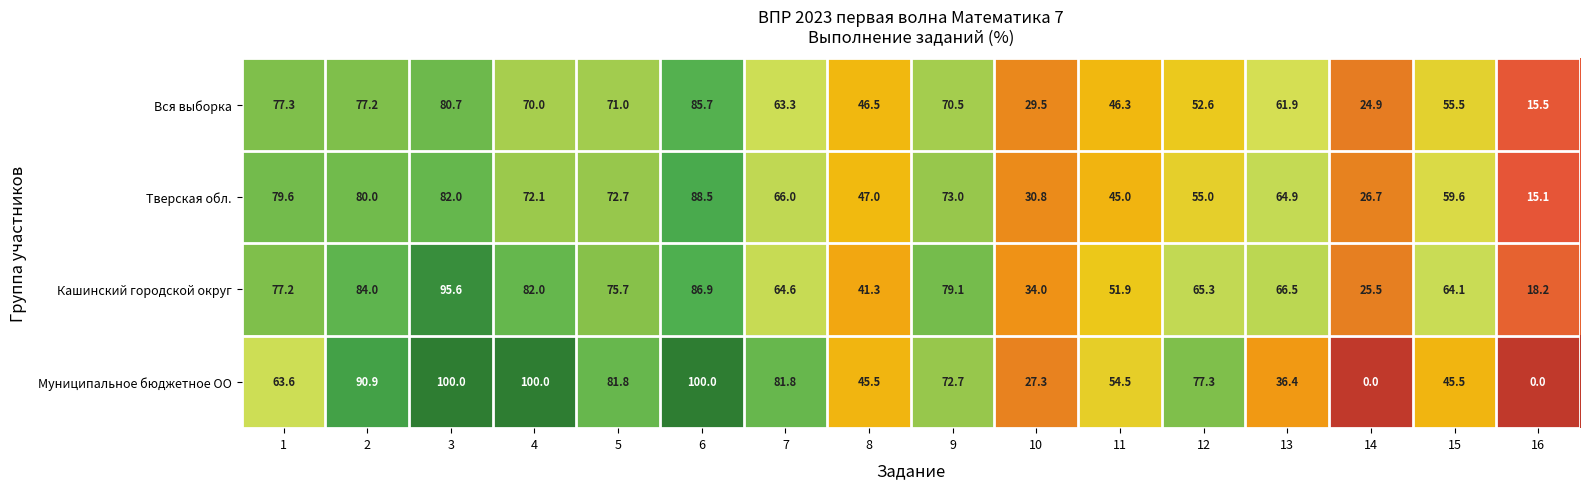

What is the sum of all Тверская обл. values?

958.0